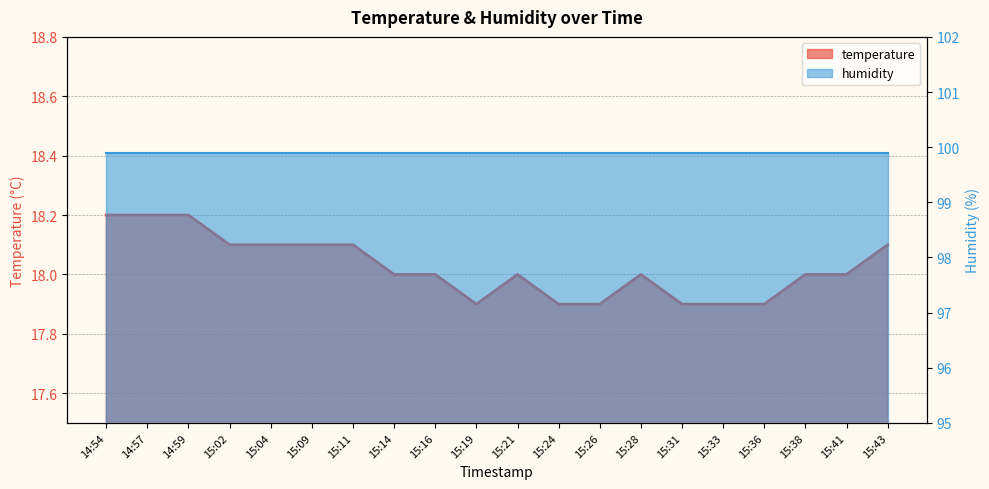

How many values are between 17 and 18?

12